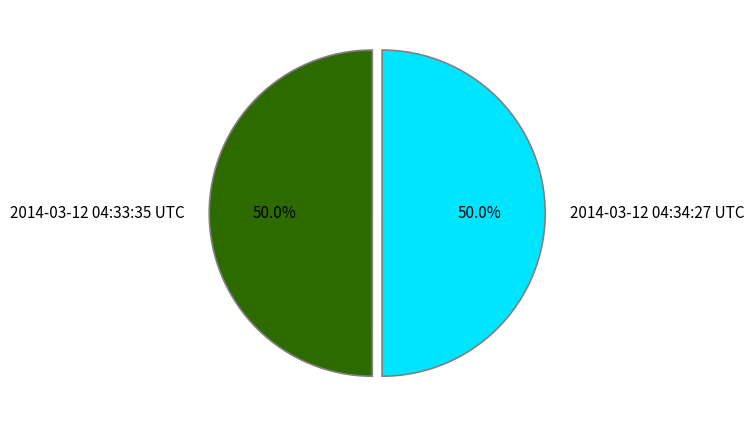

Combined, do 2014-03-12 04:33:35 UTC and 2014-03-12 04:34:27 UTC account for over 50%?

Yes